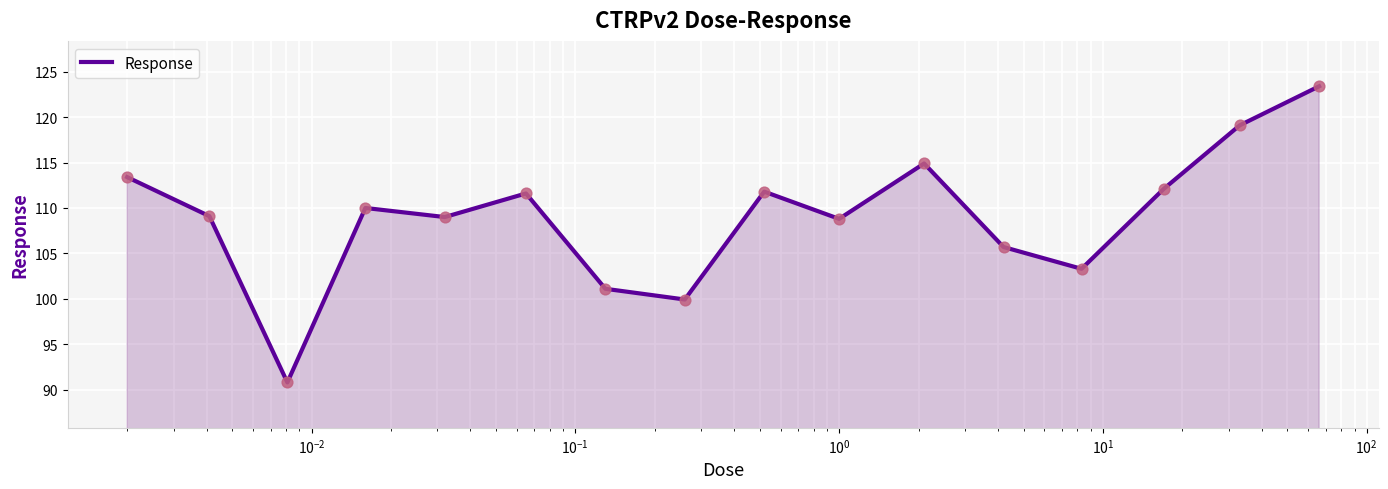

What is the difference between the maximum and minimum values?

32.6